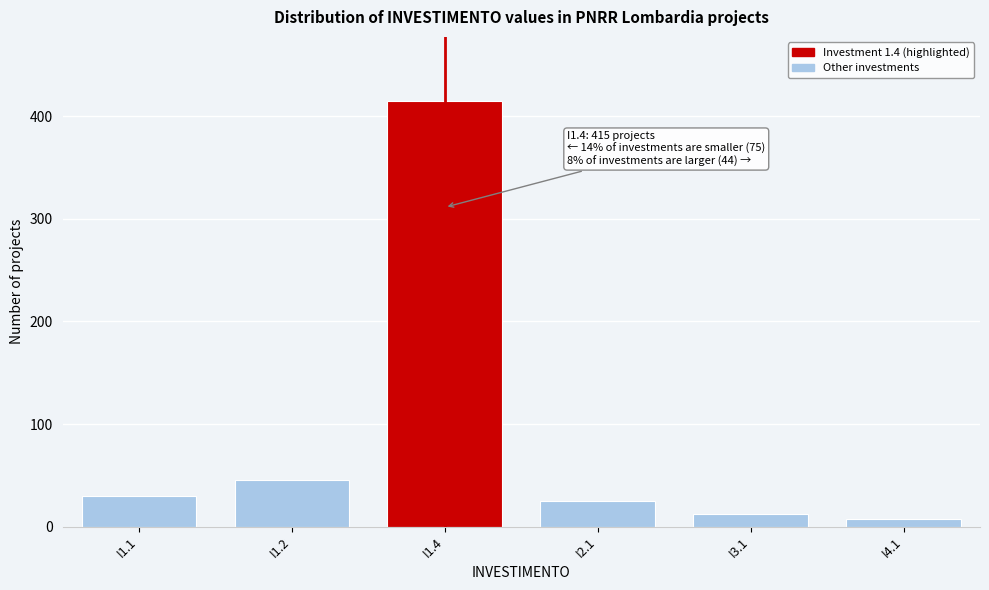

Reading left to right, extract all data points from this chart.

30	45	415	25	12	7